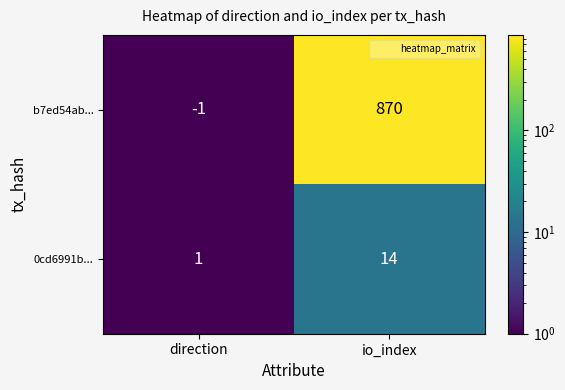

Reading right to left, transcribe all the data shown in this chart.

b7ed54ab...: 870	-1
0cd6991b...: 14	1